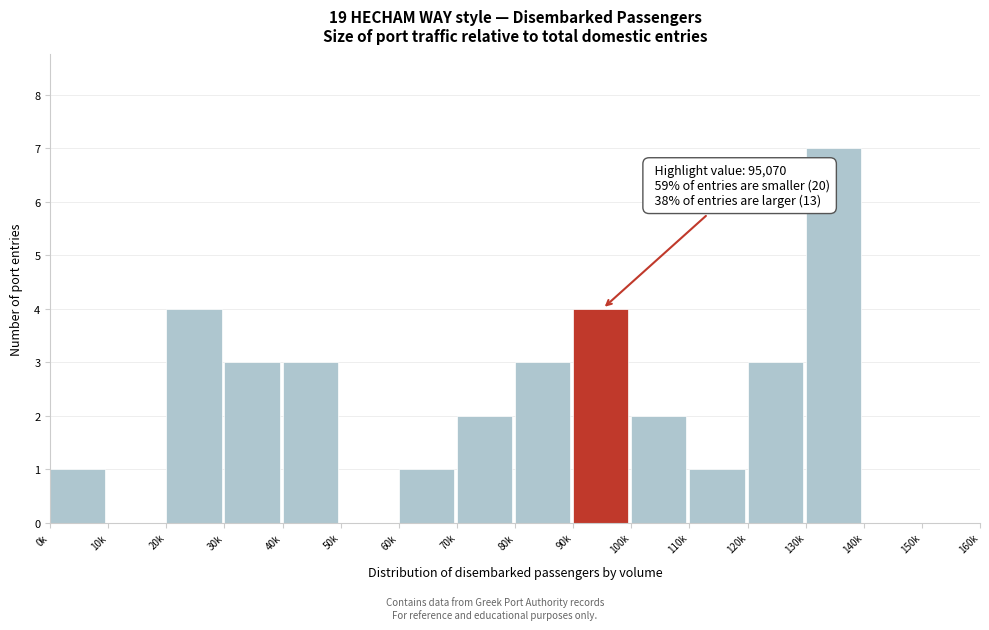

Reading left to right, transcribe all the data shown in this chart.

0k=1	10k=0	20k=4	30k=3	40k=3	50k=0	60k=1	70k=2	80k=3	90k=4	100k=2	110k=1	120k=3	130k=7	140k=0	150k=0